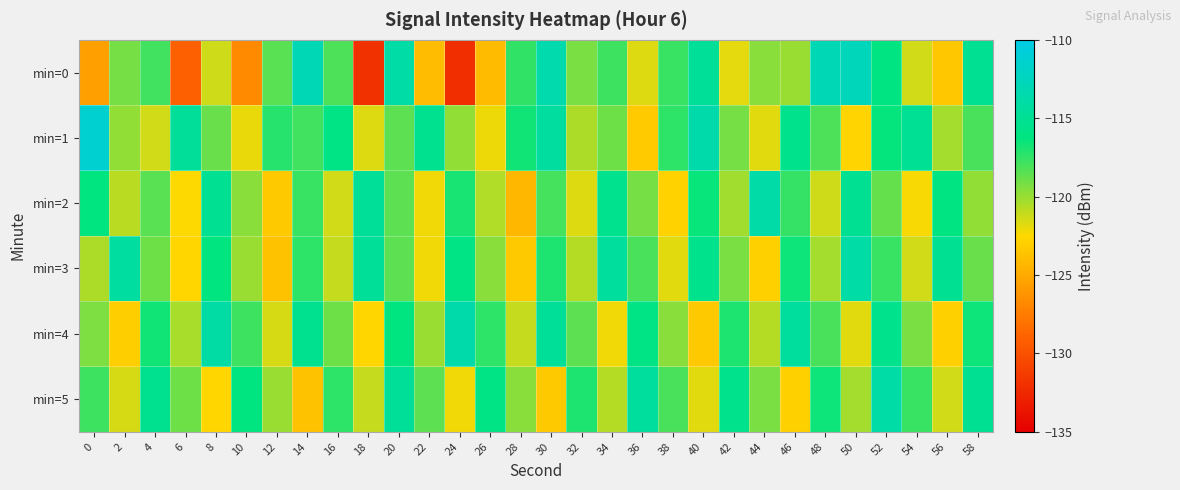

List the series in order of their peak value, lowest first.

min=3, min=5, min=2, min=4, min=0, min=1